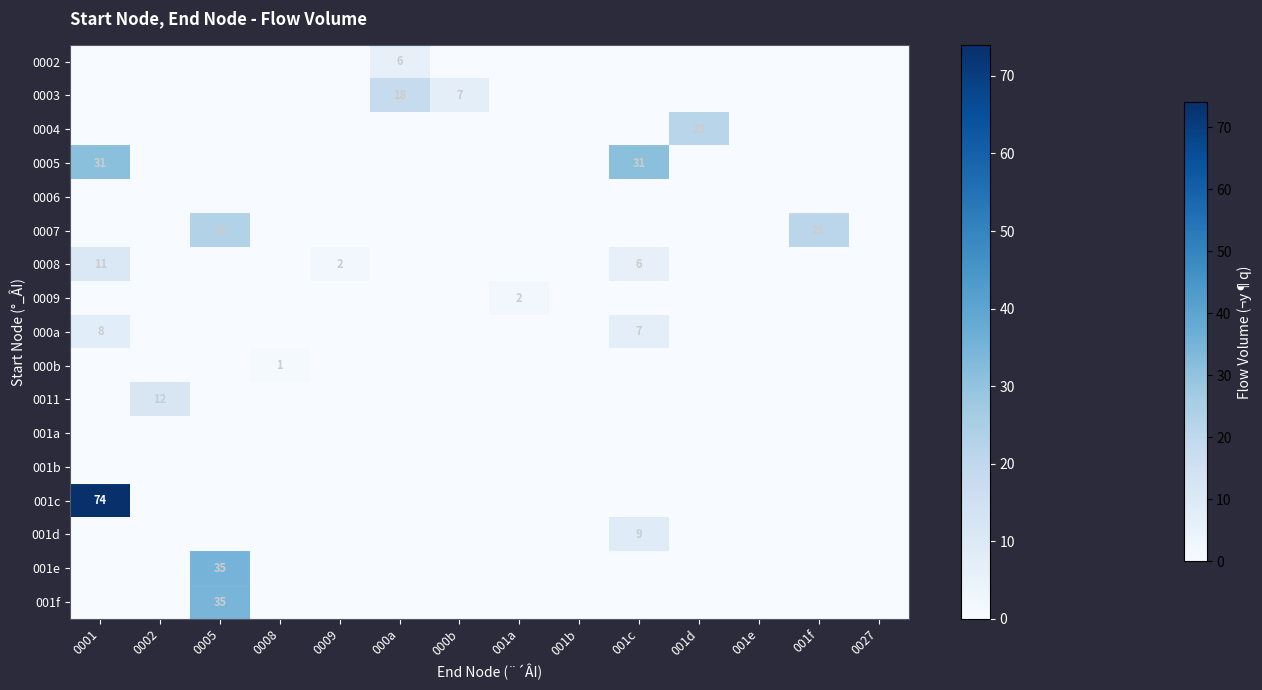

At which category is the sum across all series the highest?

0001